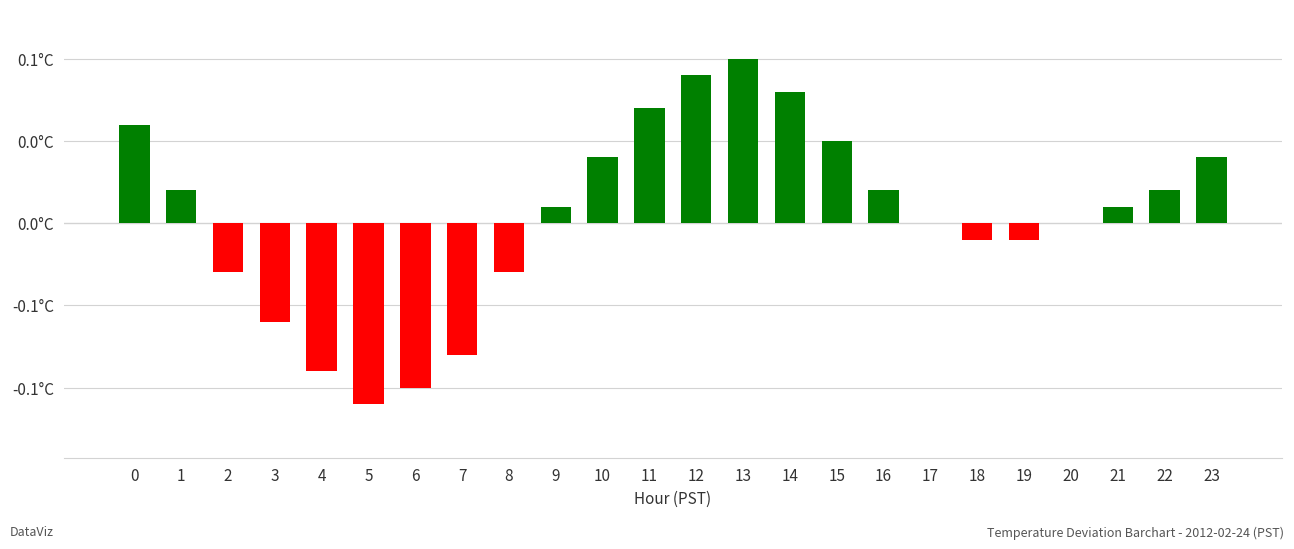

Is it true that the value at 6 is -0.2?

False